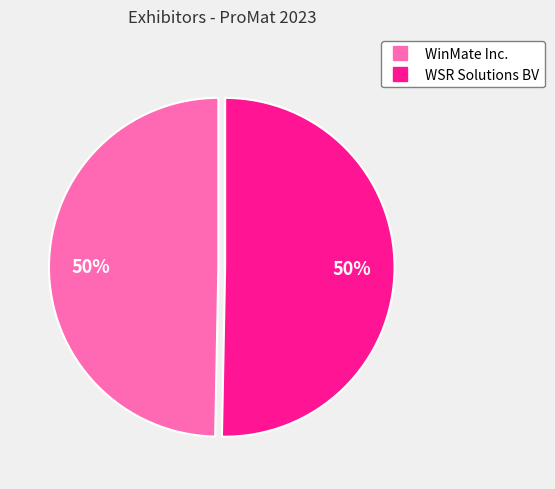

How many slices are in this pie chart?

2